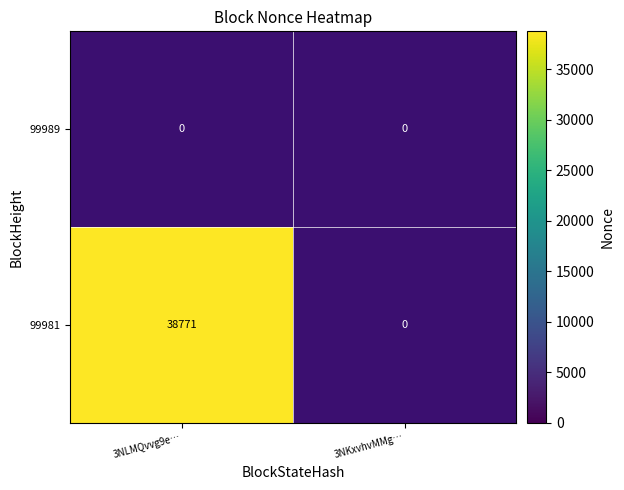

Rank the series at 1 from highest to lowest value.

99989, 99981